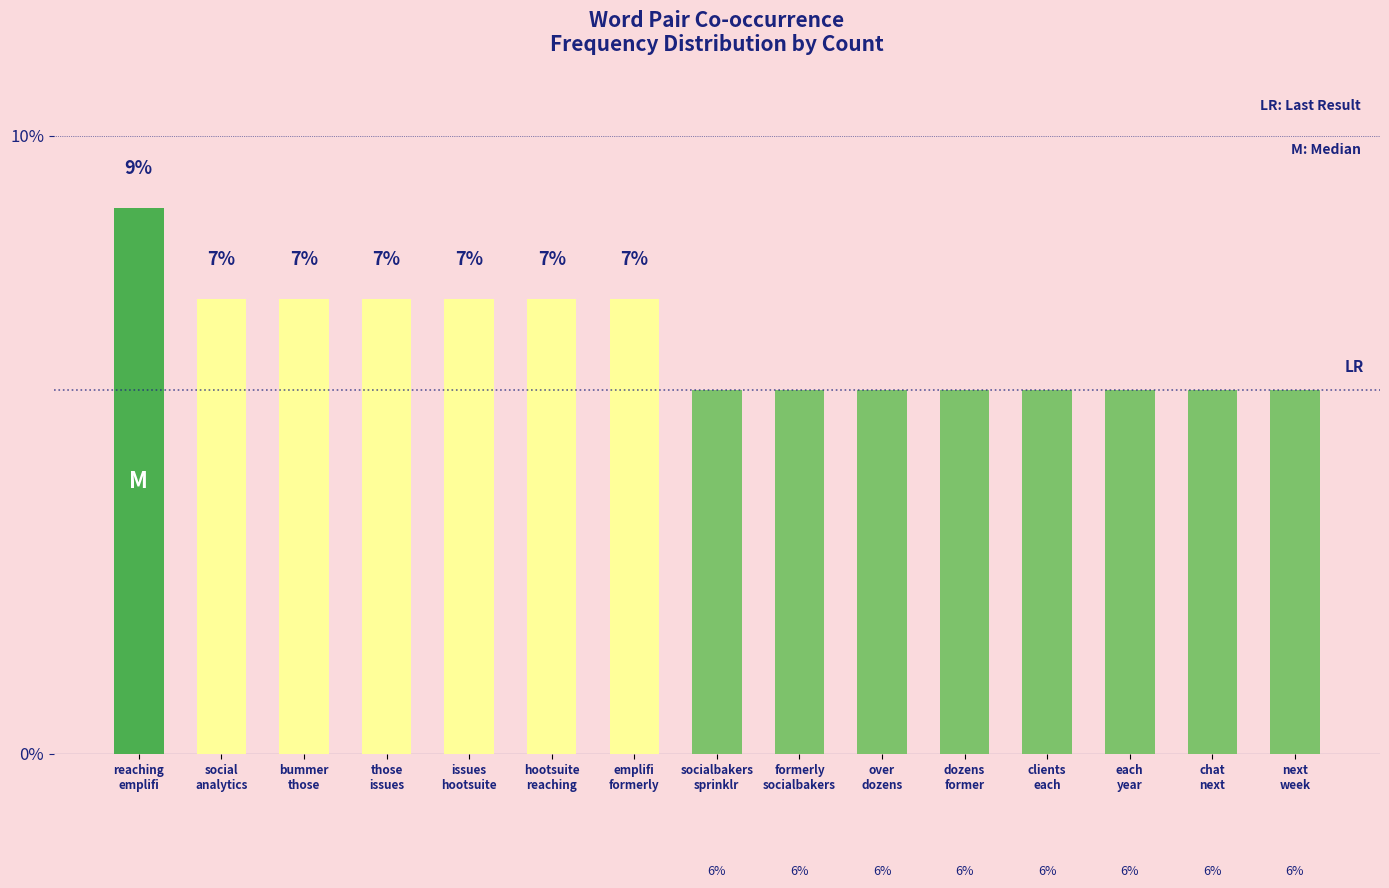

How many bars are there in total?

15